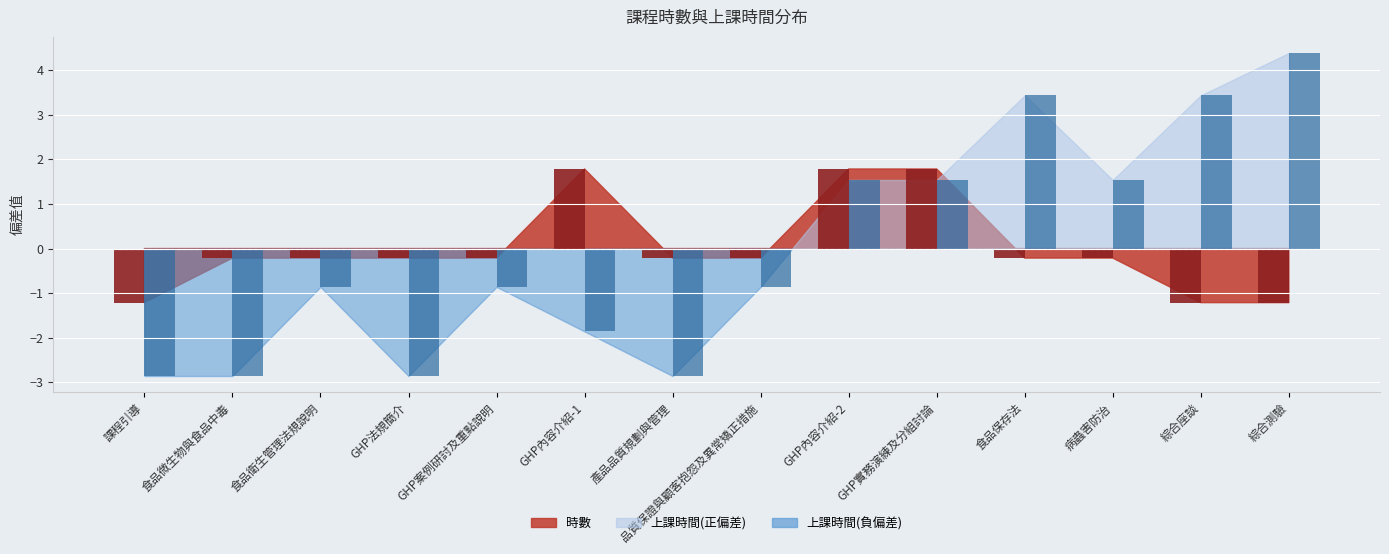

How many data points does each series have?

14